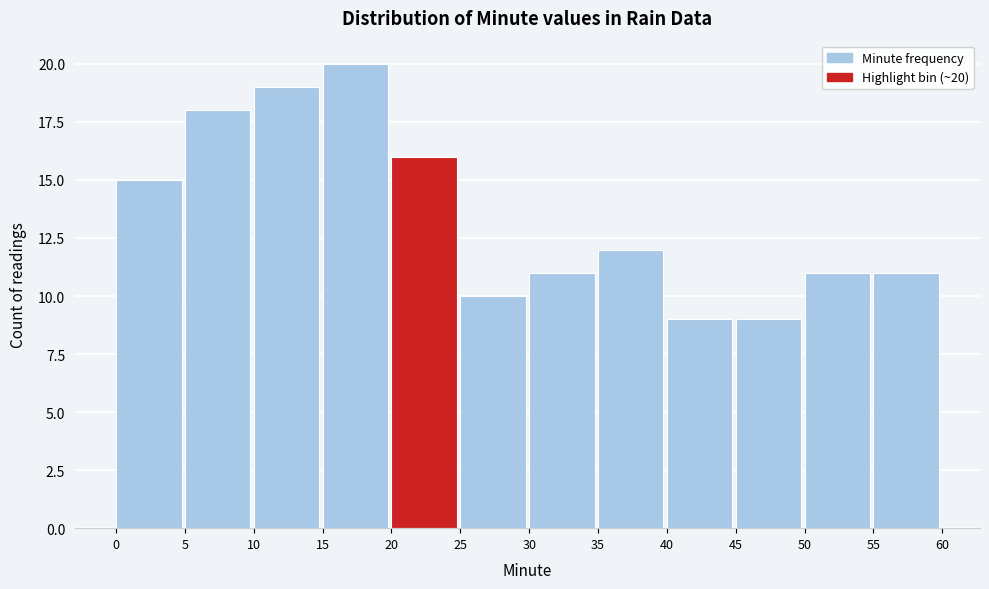

Which range on the x-axis has the tallest bar?

15 to 20